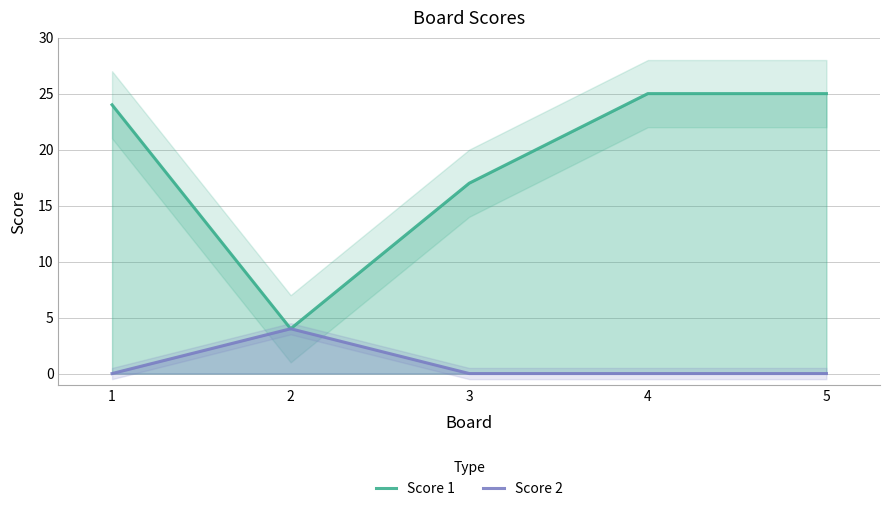

At which category does Score 2 reach its first local peak?

2